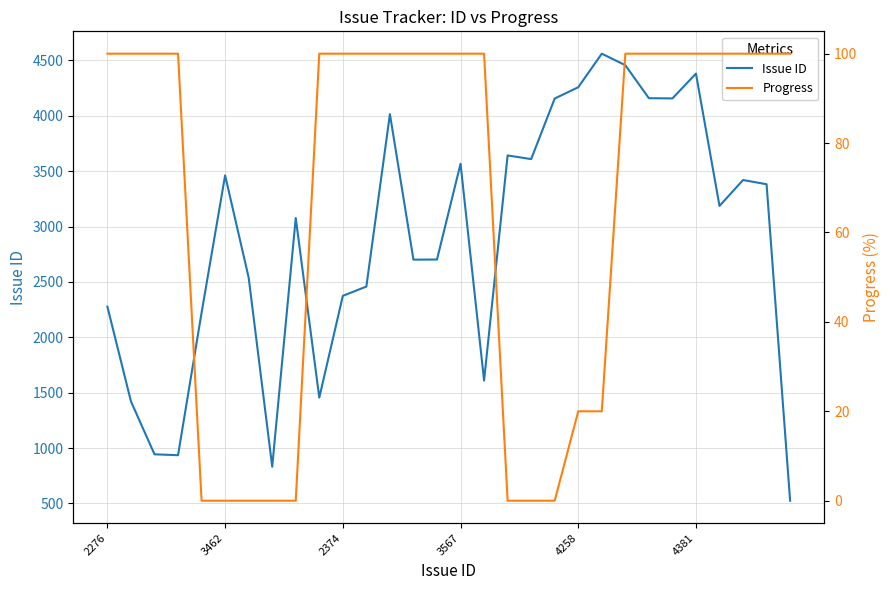

Is it true that Issue ID equals 5463 at 24?

False